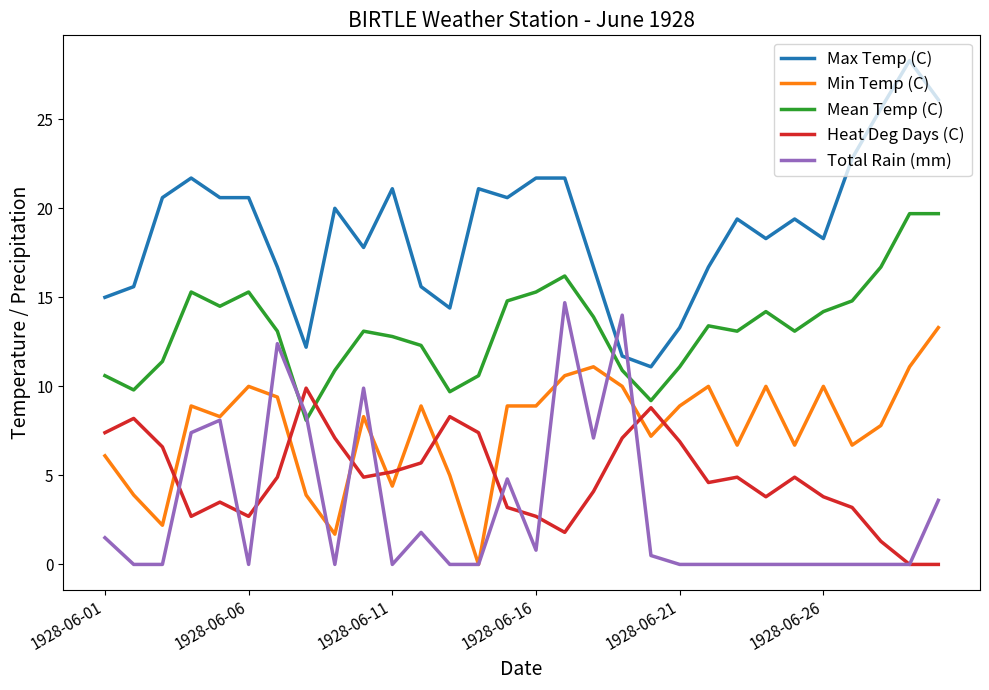

What is the maximum value shown in the chart?

28.3